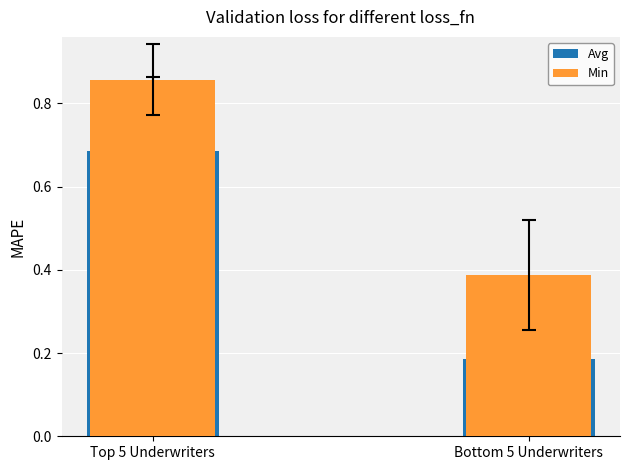

What is the spread (max minus min) of values at Bottom 5 Underwriters?

0.2